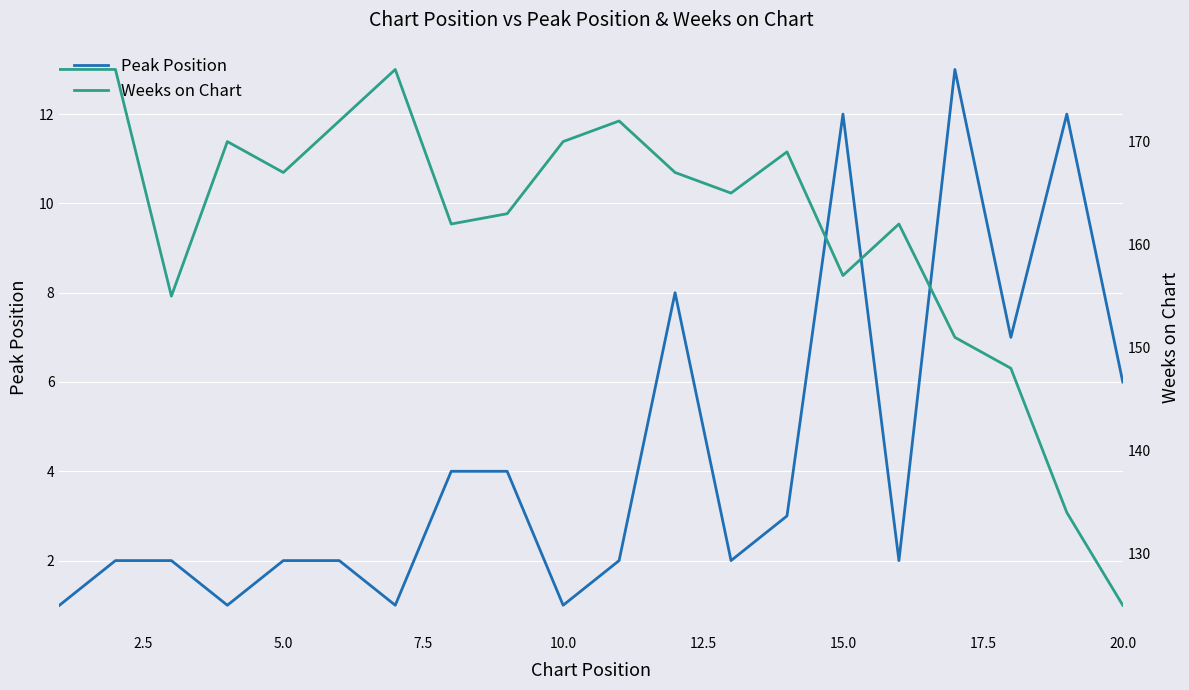

How many lines are shown in the chart?

2